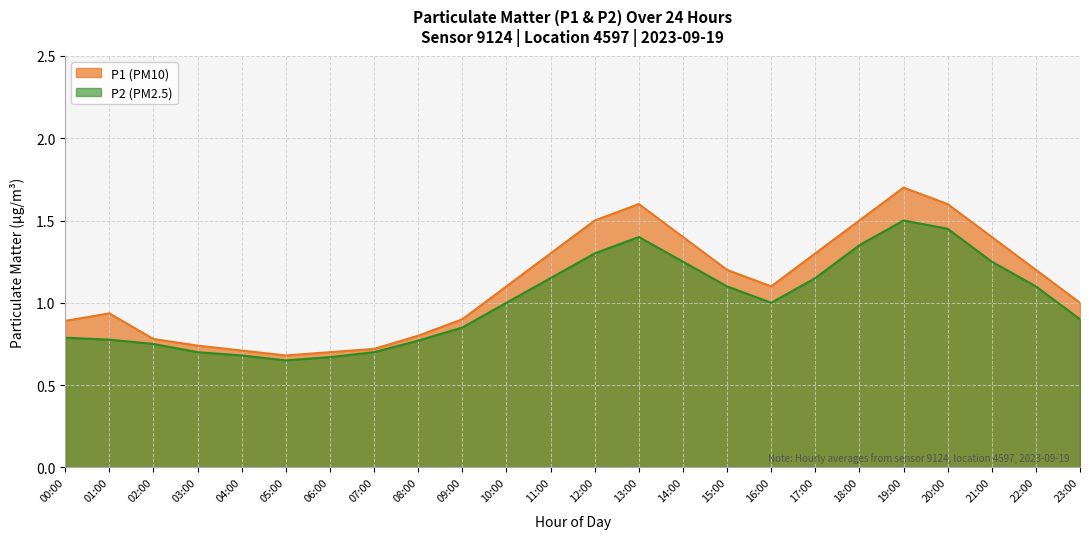

How many data points does each series have?

24